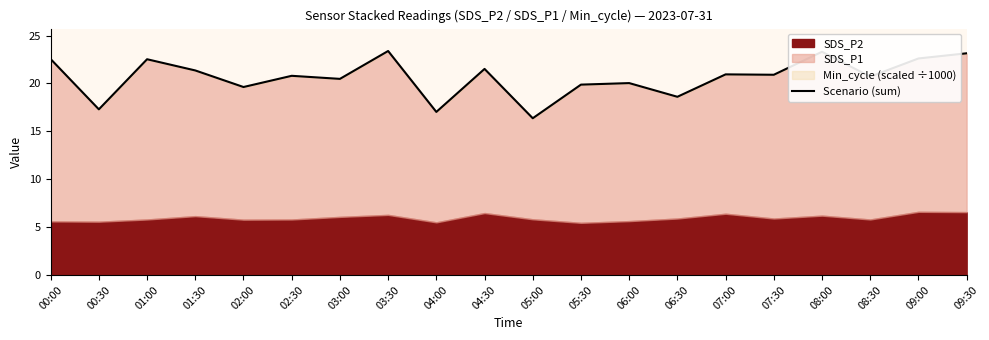

What is the change in value from 08:30 to 09:00?

+1.9